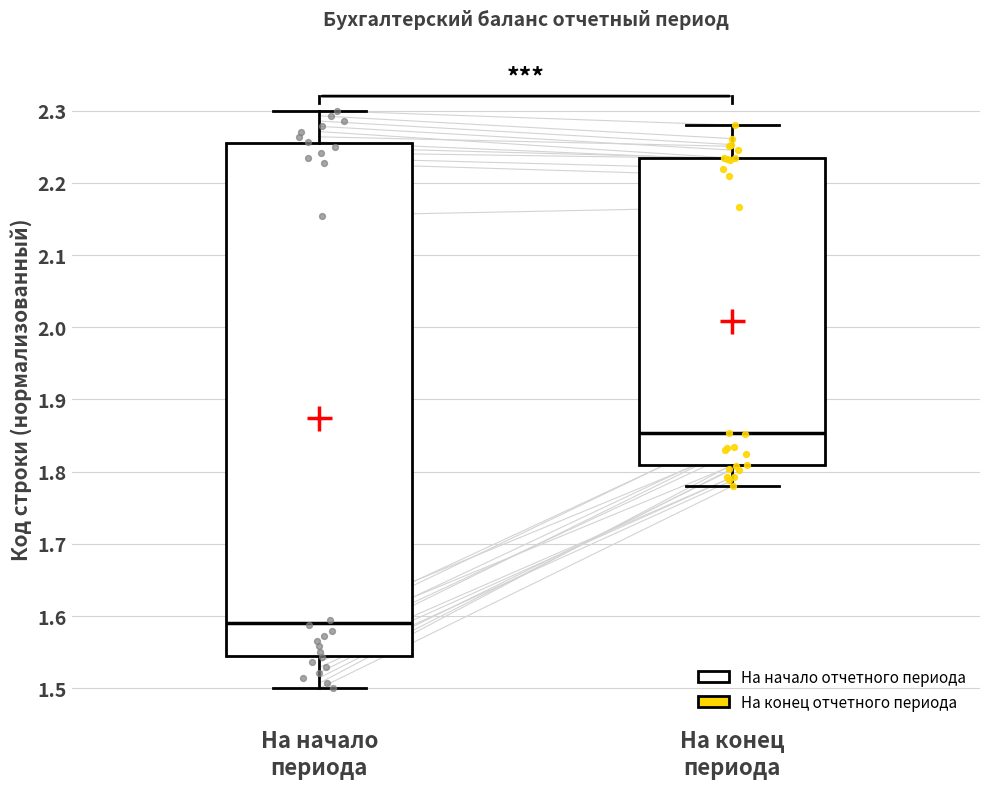

Where is the lower edge of the box for На конец периода on the y-axis? The values are not printed on the chart, so give them approximately, as read against the axis.

1.81